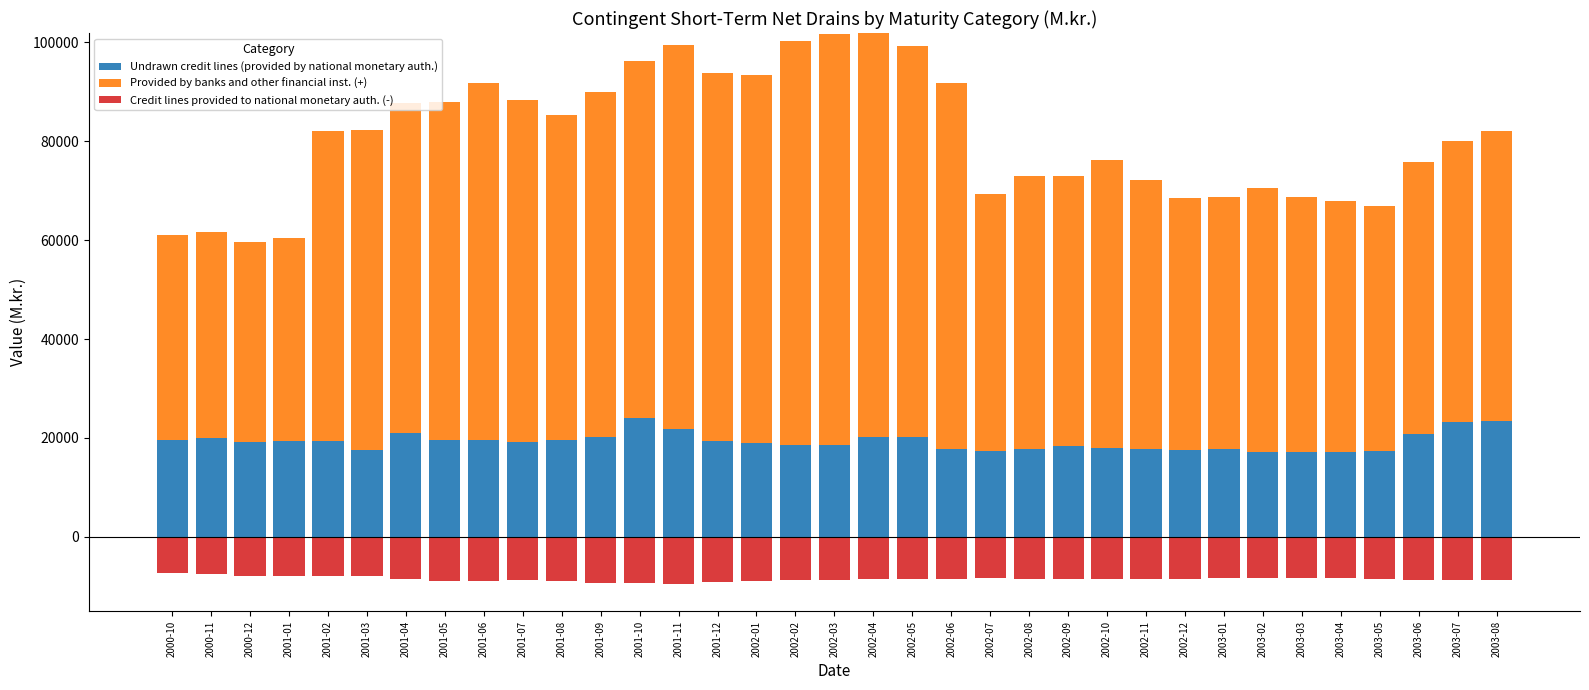

At which label does Undrawn credit lines (provided by national monetary auth.) reach its minimum?

2003-03